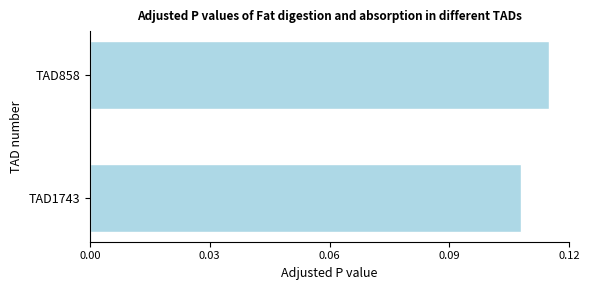

Reading right to left, what are all the values shown in this chart?

0.1	0.1